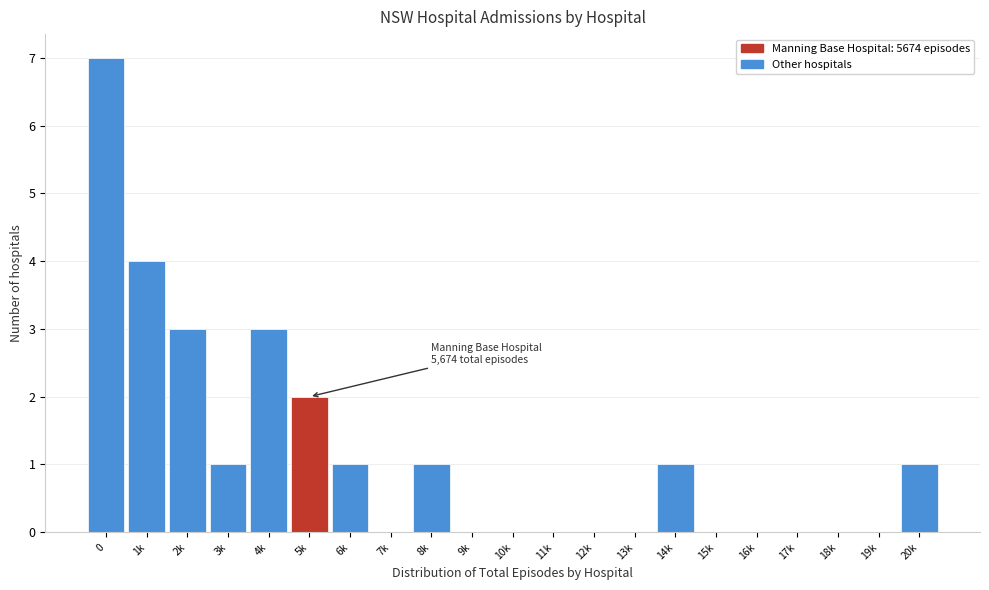

Reading left to right, transcribe all the data shown in this chart.

0=7	1k=4	2k=3	3k=1	4k=3	5k=2	6k=1	7k=0	8k=1	9k=0	10k=0	11k=0	12k=0	13k=0	14k=1	15k=0	16k=0	17k=0	18k=0	19k=0	20k=1